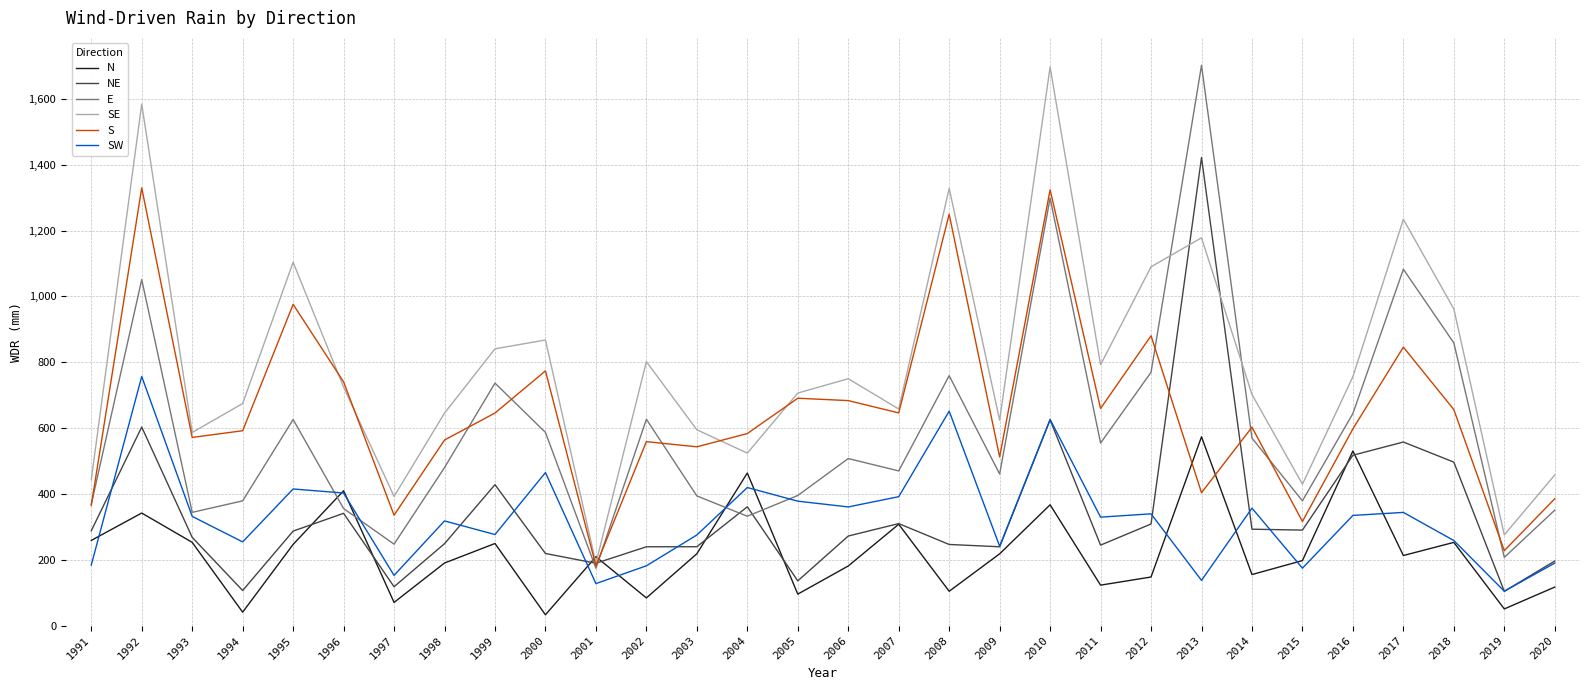

True or false: SE has a value of 756.0 at 2016.

True